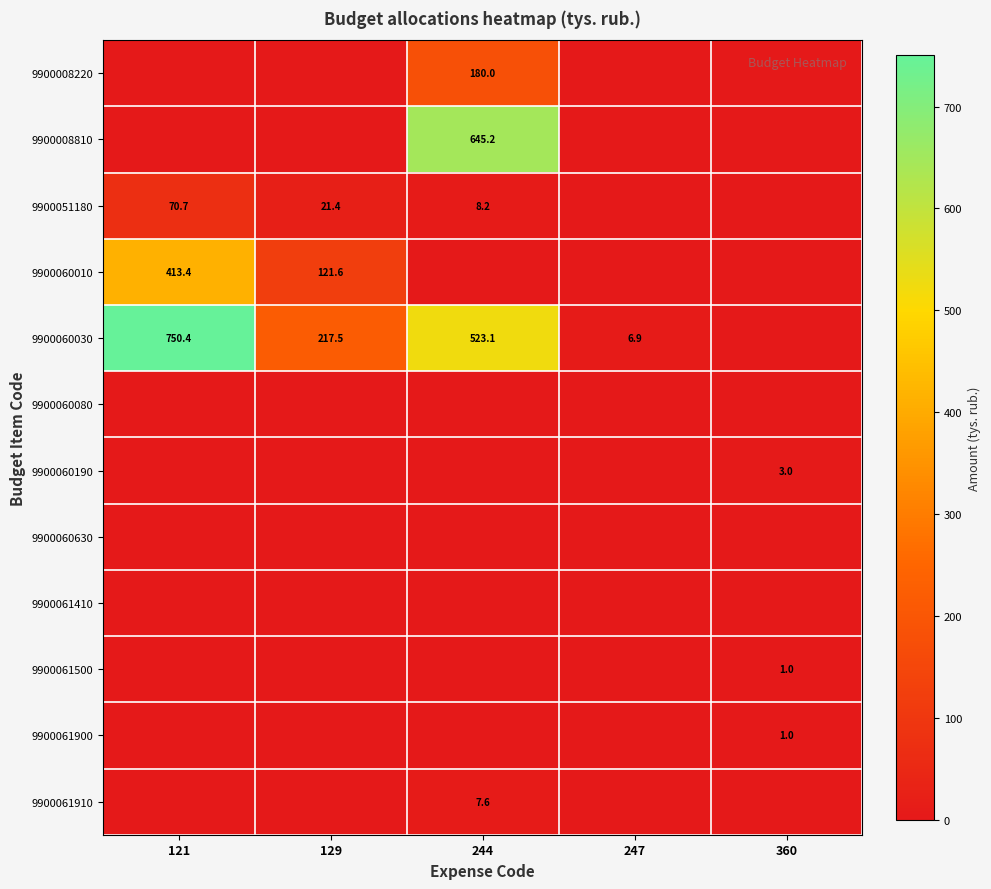

The 9900060030 series shows 288.5 at 121. True or false?

False